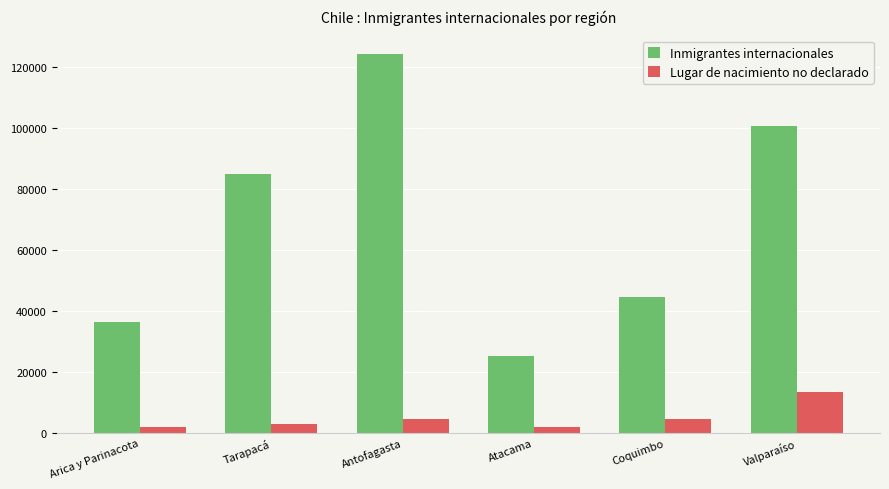

Which series has the largest total across all categories?

Inmigrantes internacionales